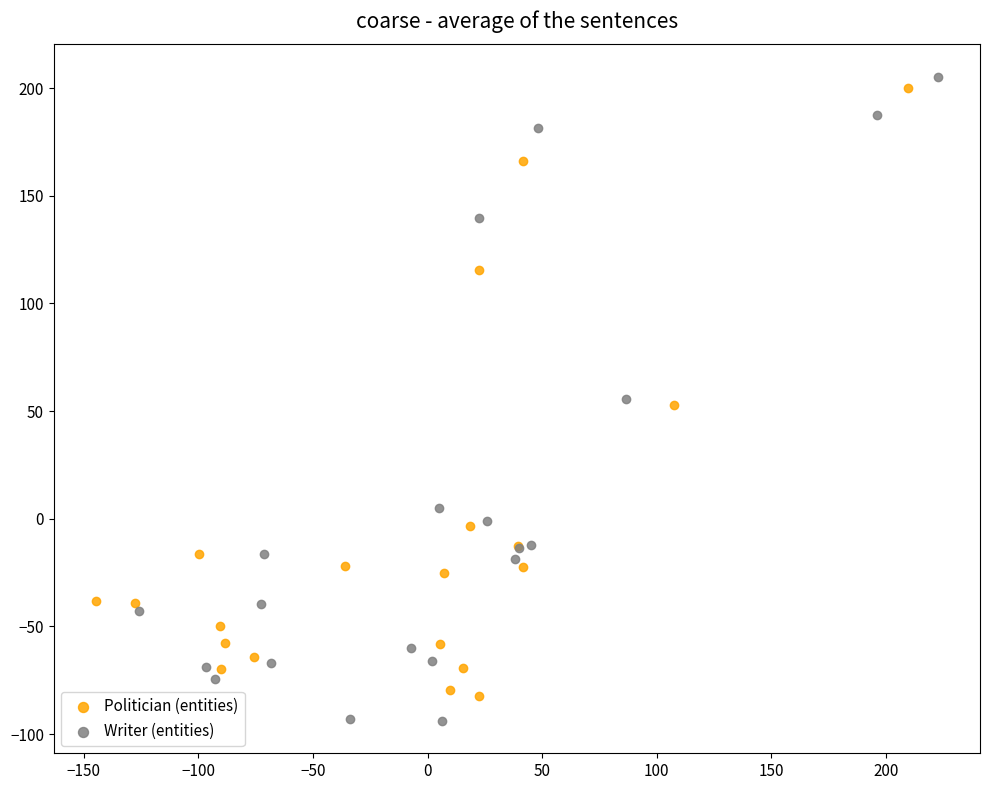

Which series reaches the minimum Y coordinate?

Writer (entities)